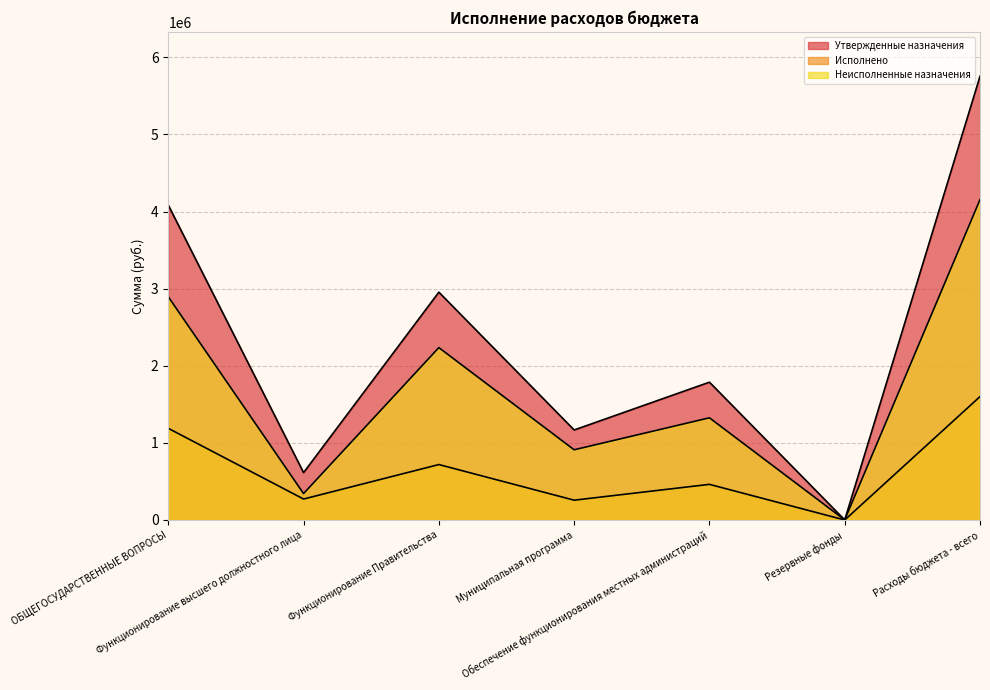

How many distinct data groups are displayed?

3